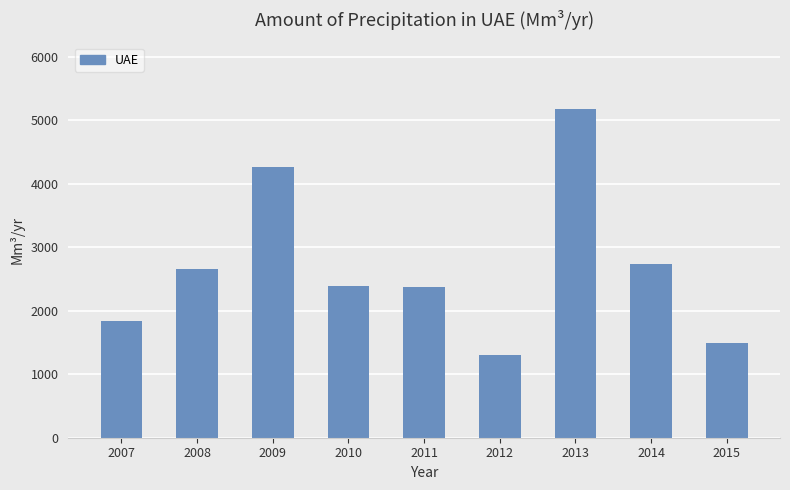

The value at 2008 is 1111.6. True or false?

False